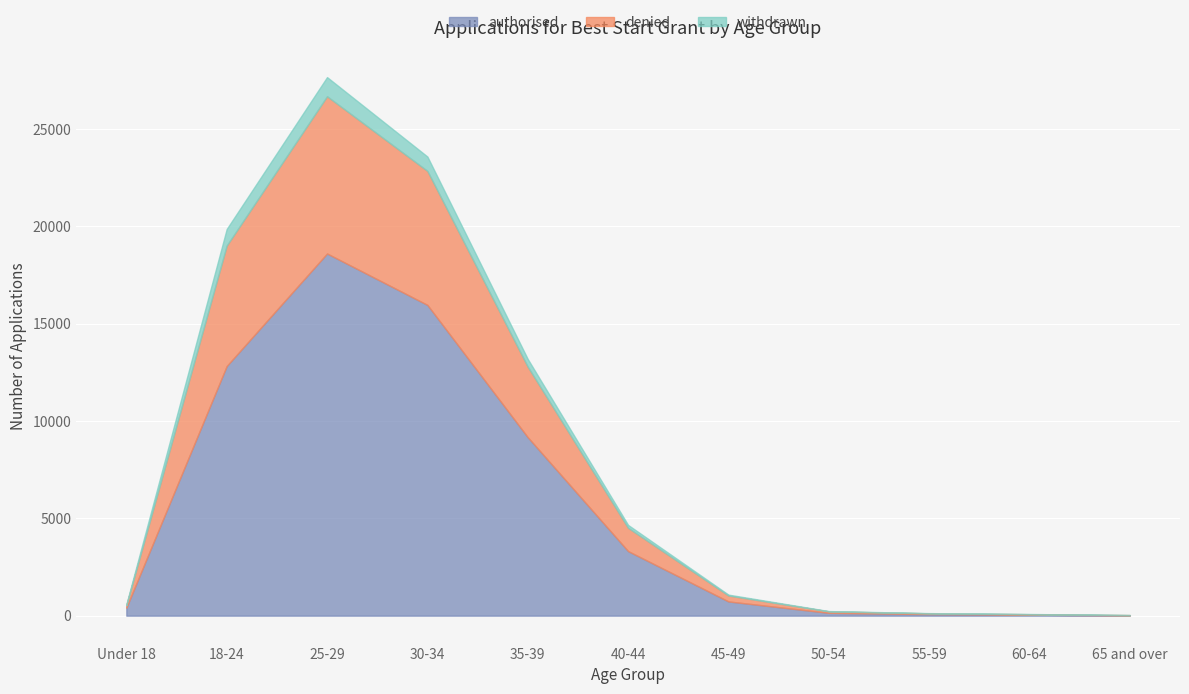

True or false: authorised and withdrawn intersect in this chart.

False